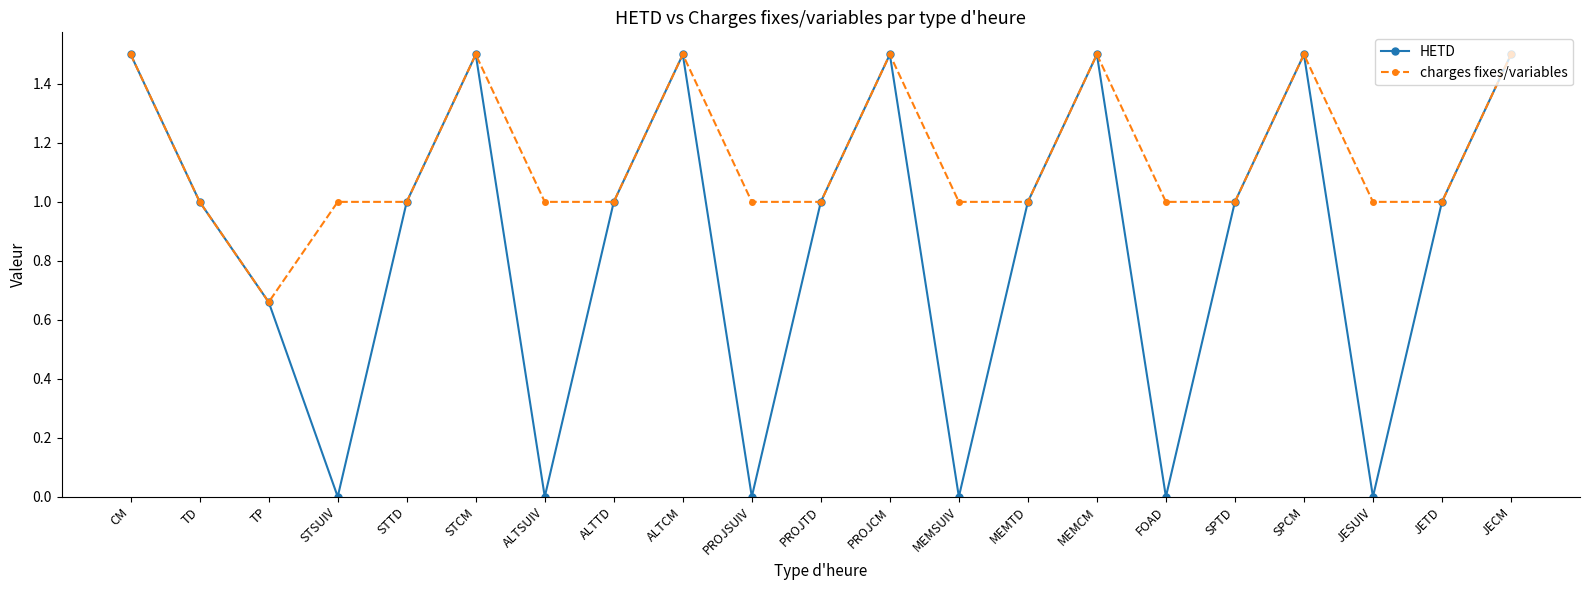

Rank the series by their average value, from highest to lowest.

charges fixes/variables, HETD